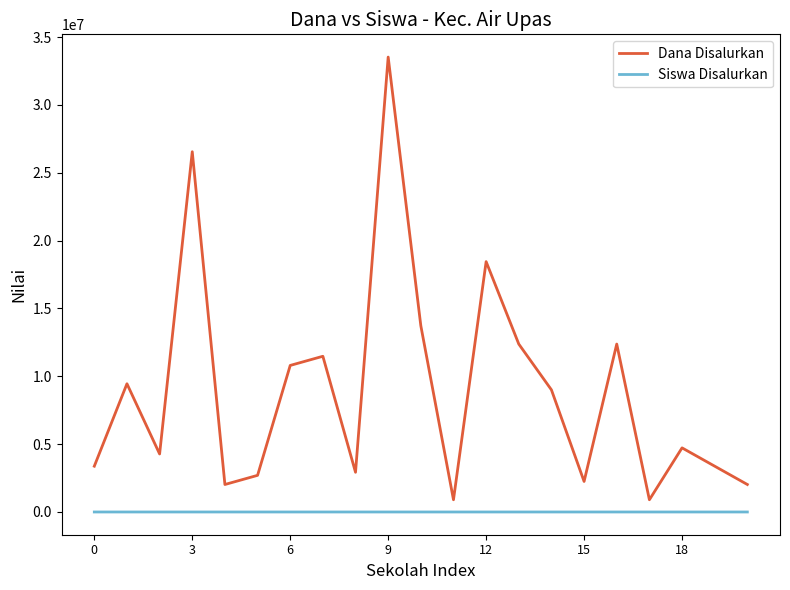

What is the highest value of the Siswa Disalurkan series?

79